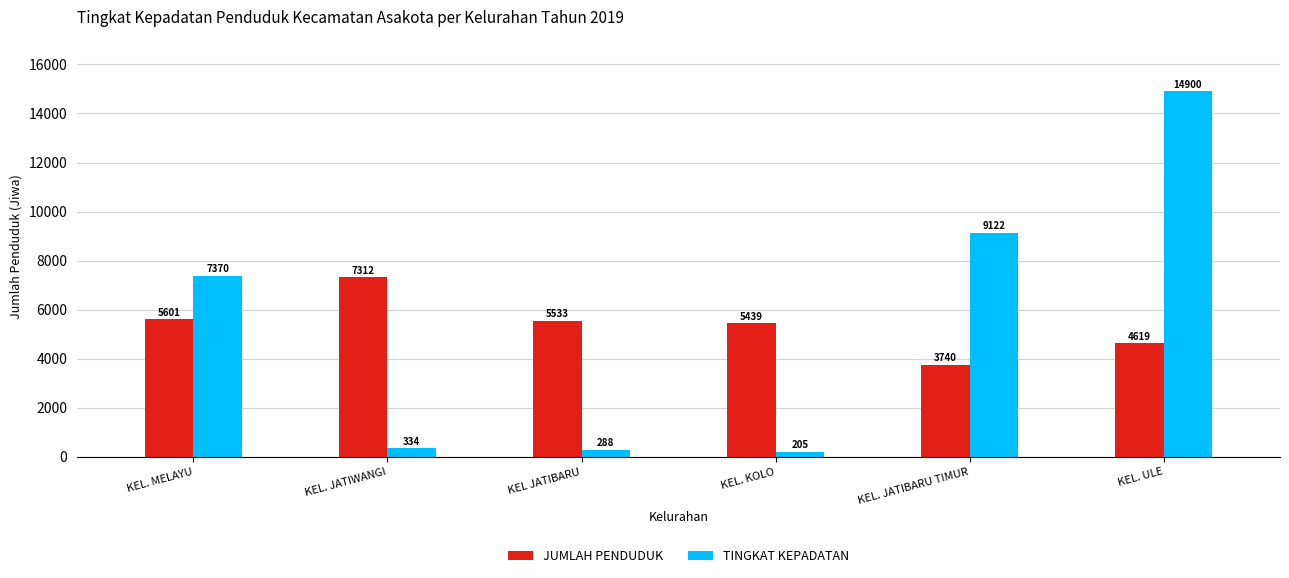

Reading left to right, list all the values displayed in this chart.

JUMLAH PENDUDUK: 5601	7312	5533	5439	3740	4619
TINGKAT KEPADATAN: 7370	334	288	205	9122	14900